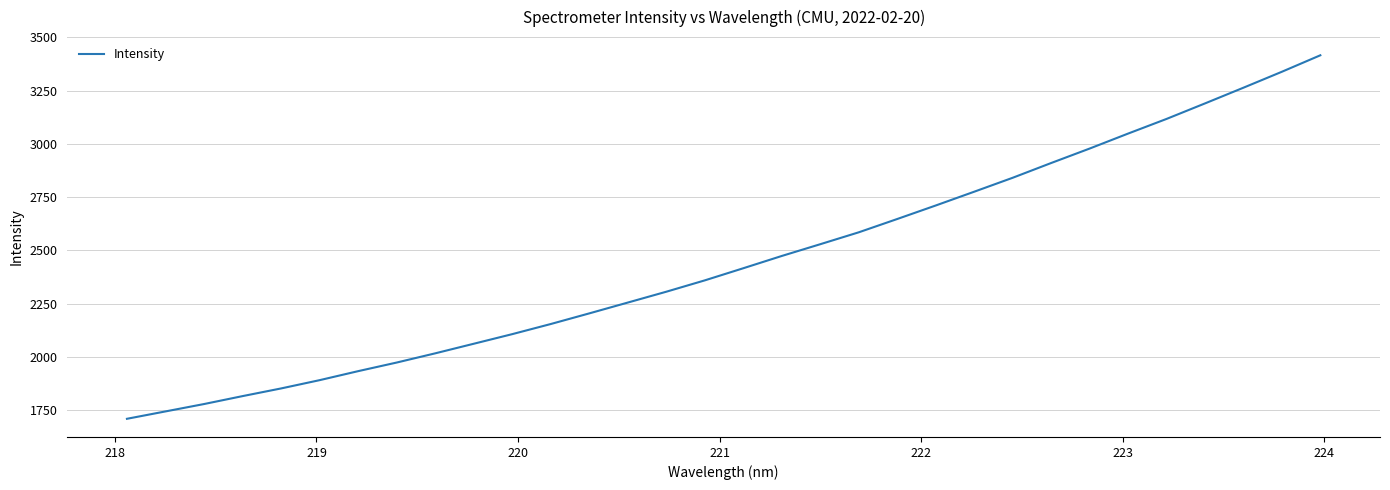

What is the maximum value shown in the chart?

3415.8